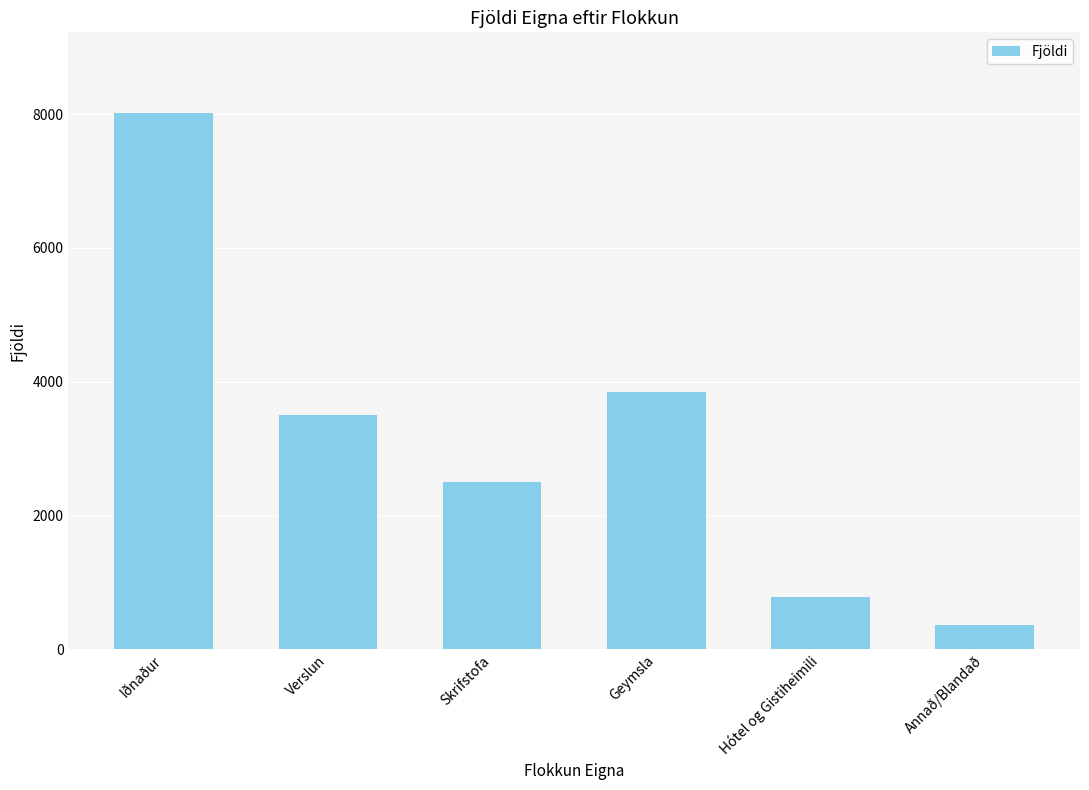

Approximately how many times larger is the value at Verslun compared to Skrifstofa?

1.4